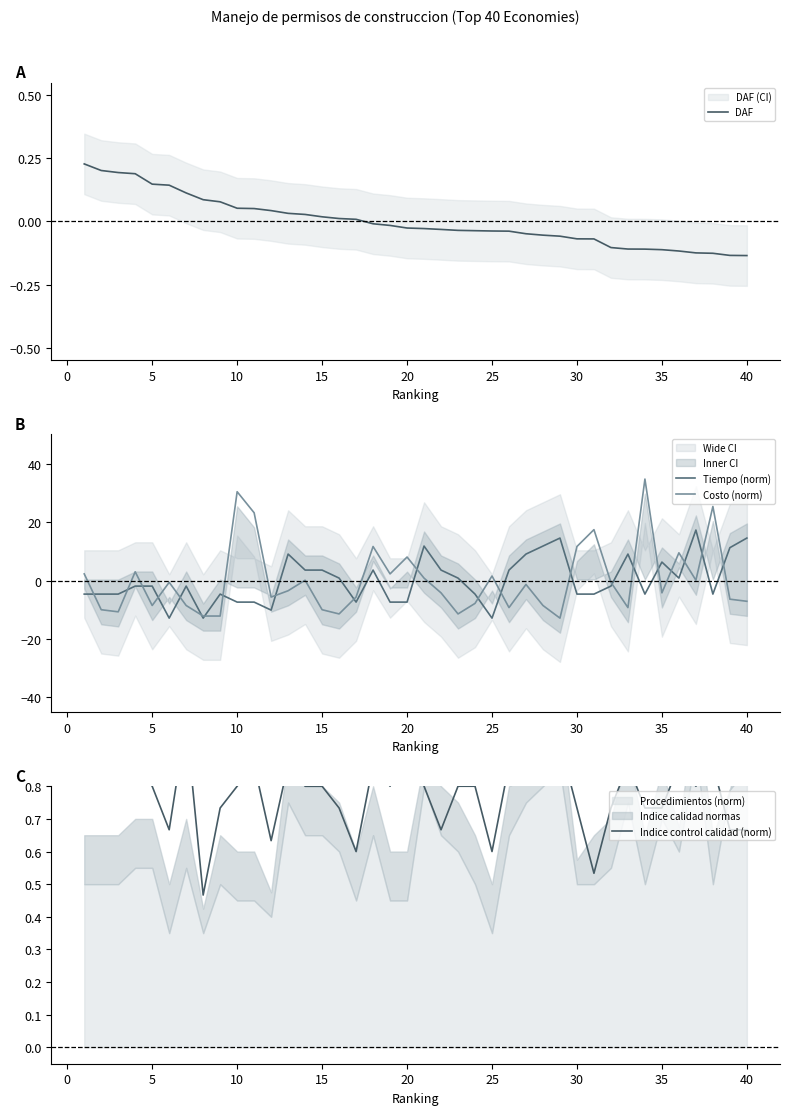

Which series changed the most between 25 and 39?

Tiempo (norm)